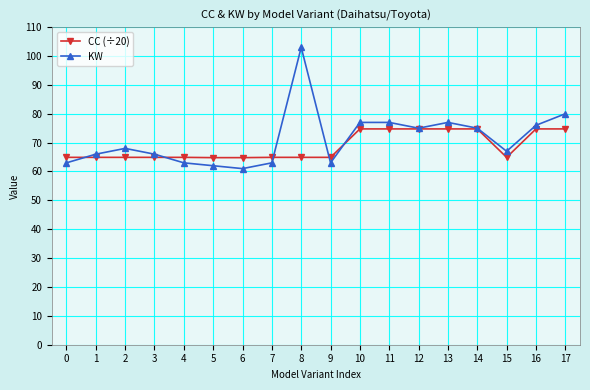

Which series has the largest range (max minus min)?

KW